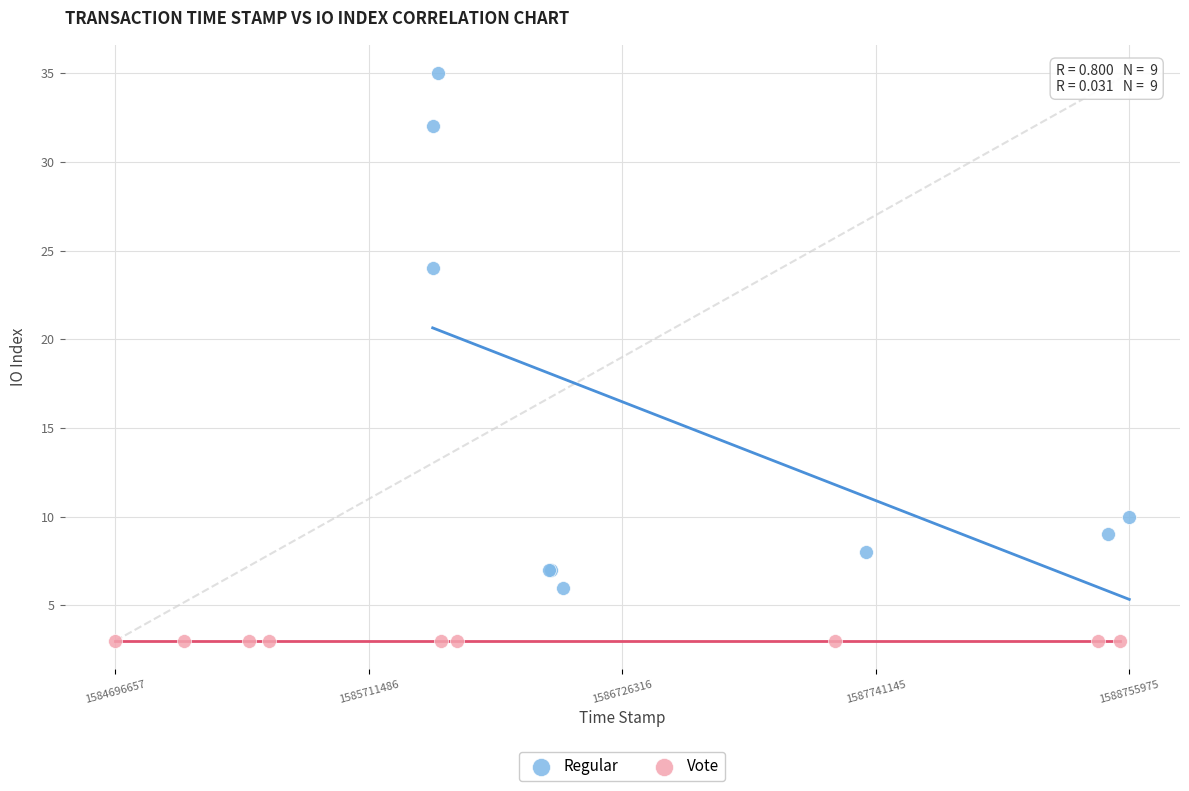

Which series reaches the minimum Y coordinate?

Vote